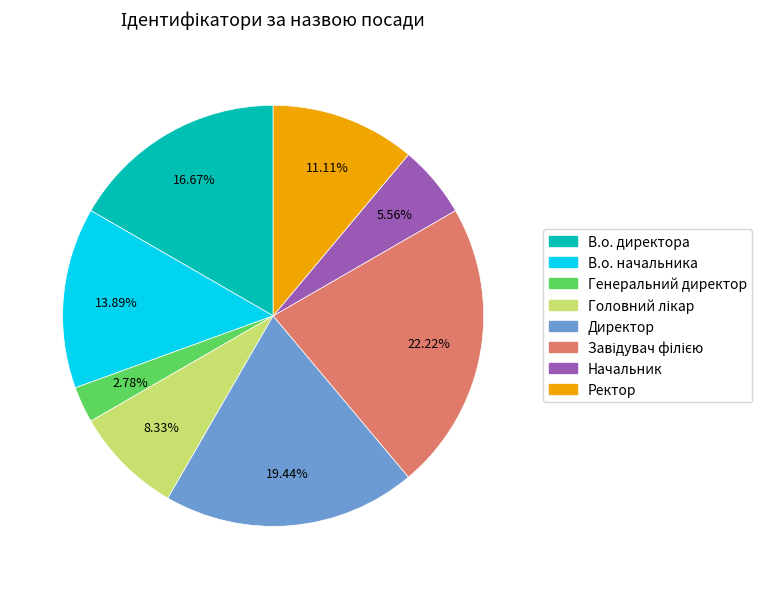

True or false: Начальник accounts for 1% of the total.

False